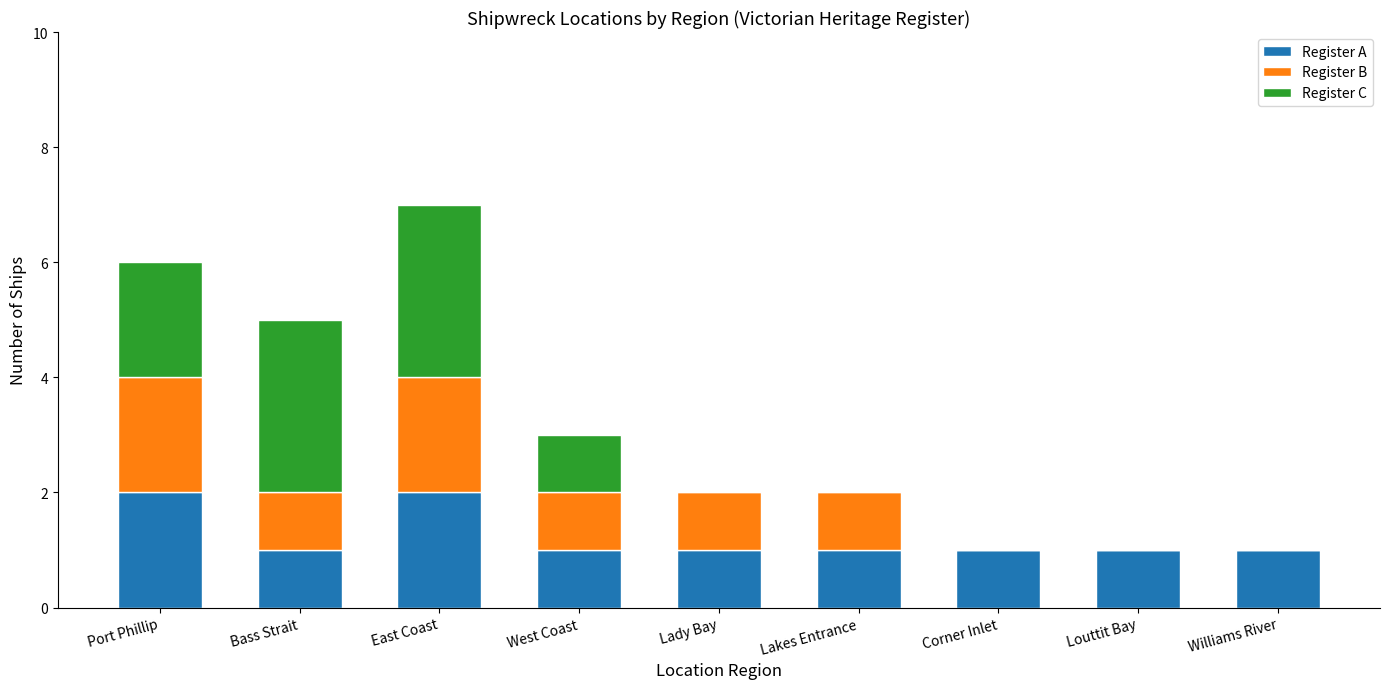

At which category is the sum across all series the highest?

East Coast